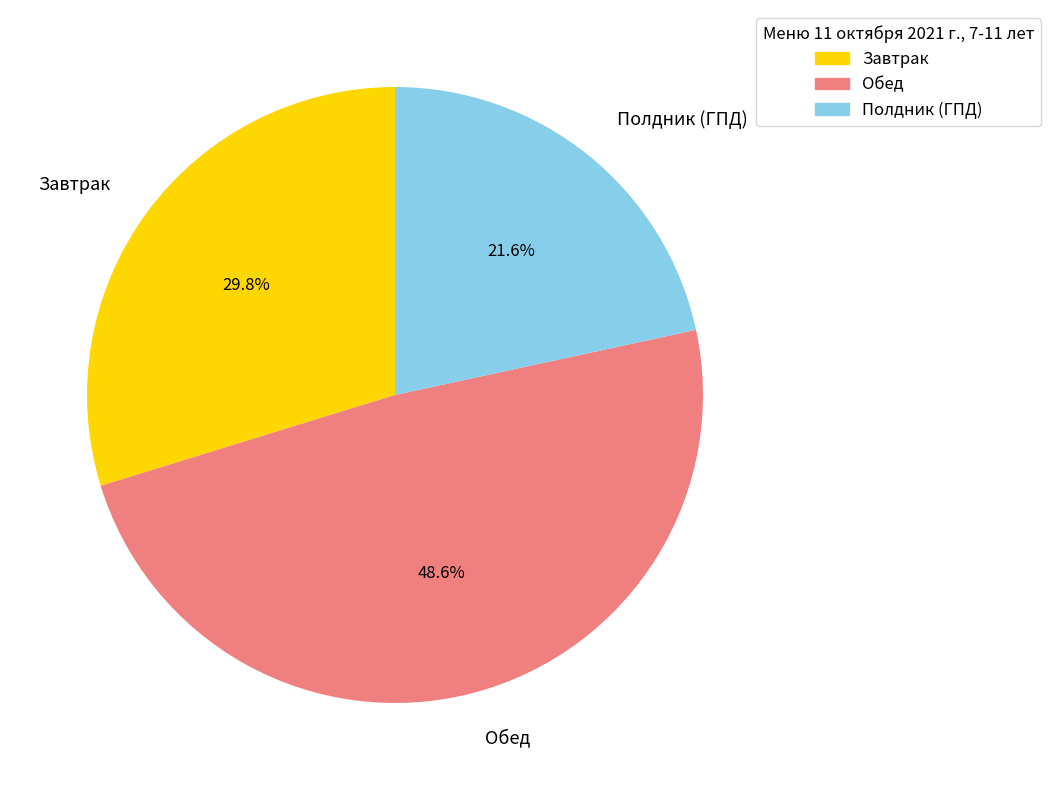

How many slices are in this pie chart?

3